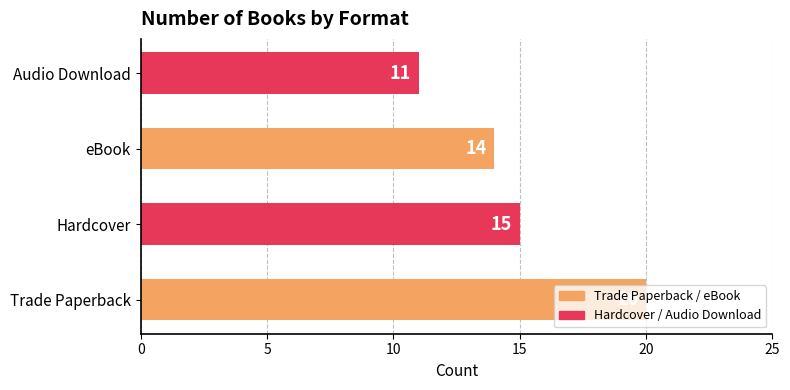

What is the greatest value displayed?

20